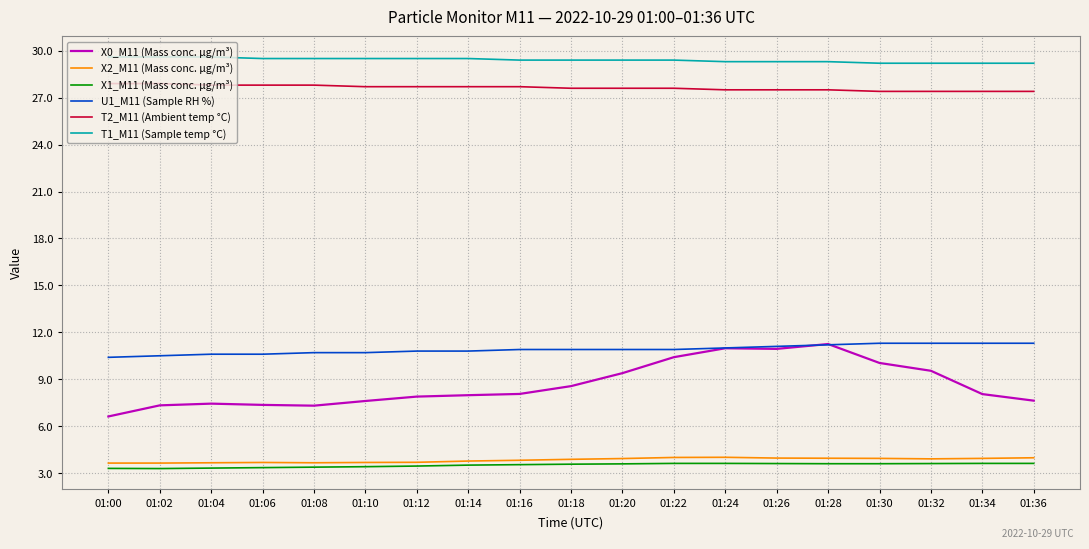

True or false: X0_M11 (Mass conc. μg/m³) and T1_M11 (Sample temp °C) cross at least once.

False